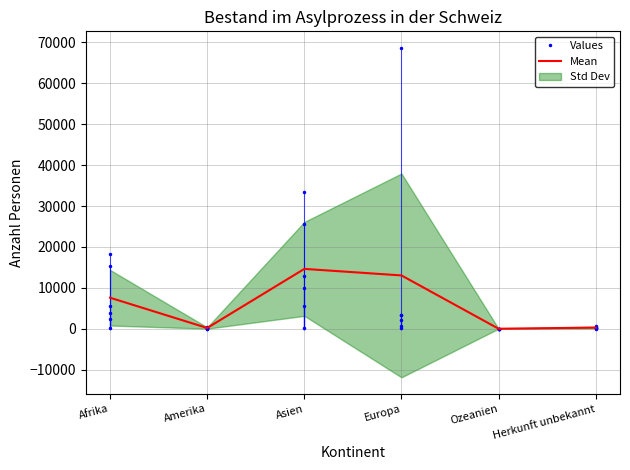

What is the value of the Mean point at the 3rd from the left?

14630.0